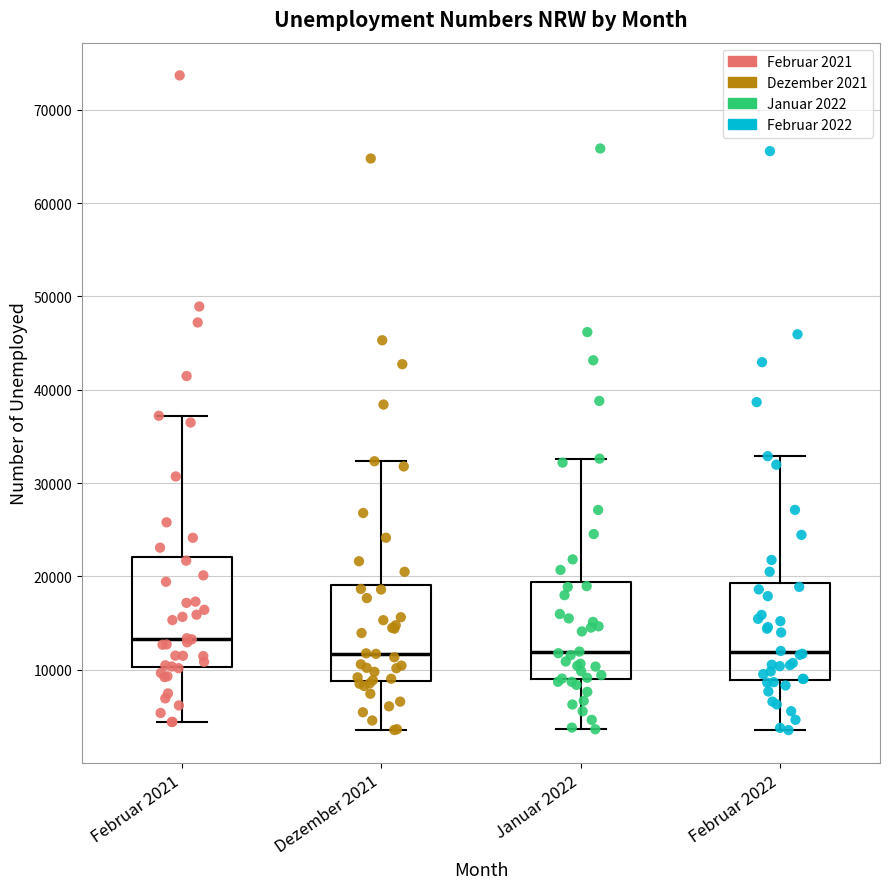

Reading left to right, read every box against the y-axis: the position of its median line, the range the box covers, and the ends of its whiskers. The values are not printed on the chart, so give them approximately, as read against the axis.

Februar 2021: median 13000, box 10000 to 22000, whiskers 4000 to 37000
Dezember 2021: median 12000, box 9000 to 19000, whiskers 4000 to 32000
Januar 2022: median 12000, box 9000 to 19000, whiskers 4000 to 33000
Februar 2022: median 12000, box 9000 to 19000, whiskers 4000 to 33000